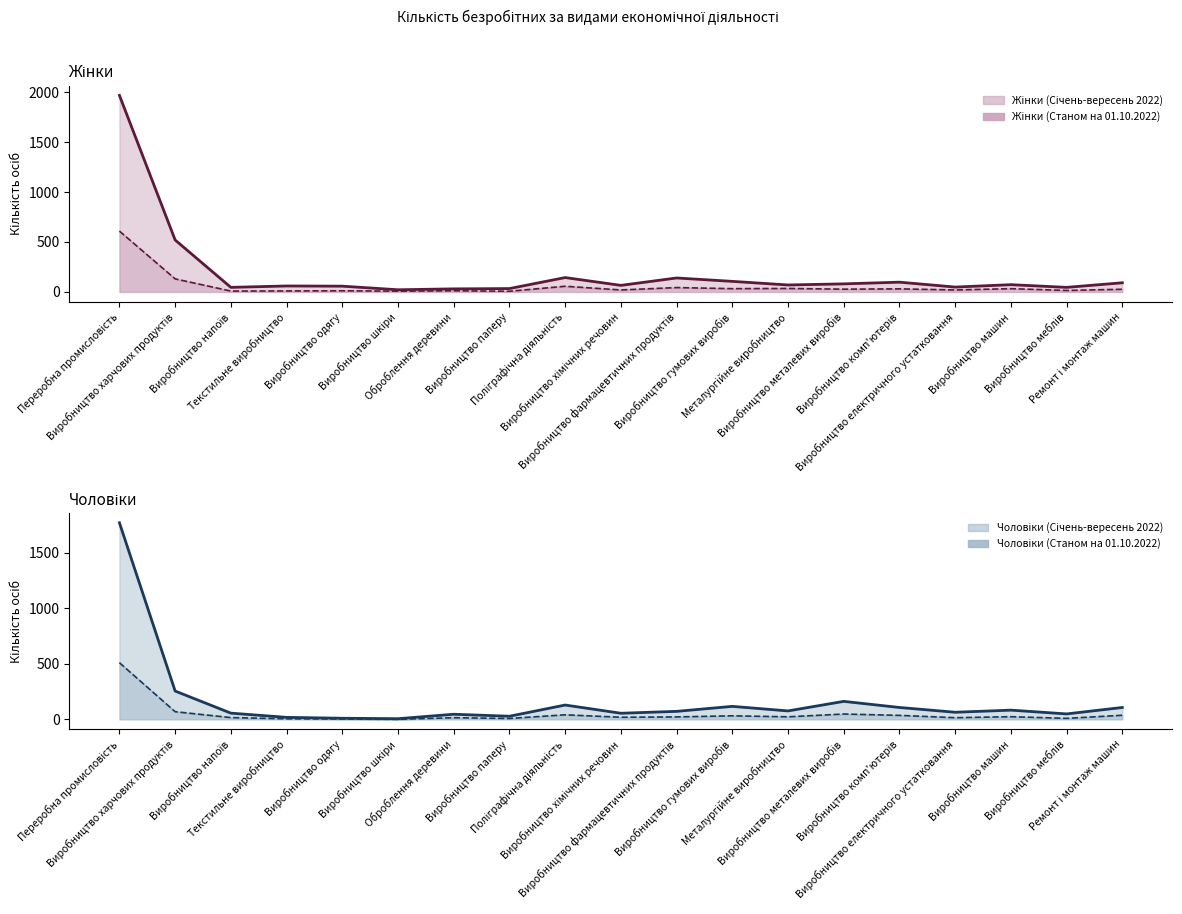

What is the sum of the Чоловіки (Січень-вересень 2022) values at Металургійне виробництво and Виробництво шкіри?

82